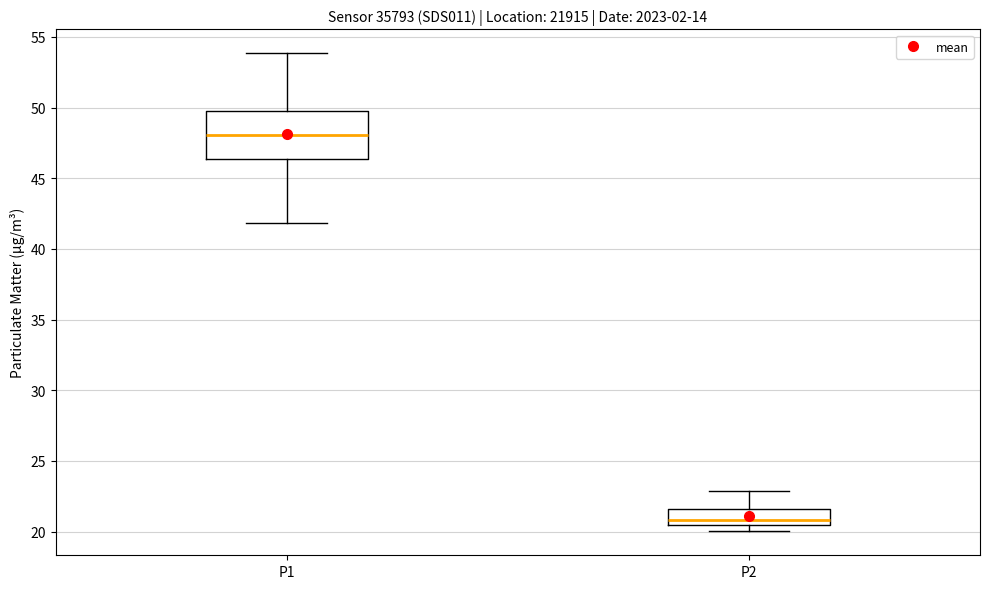

Comparing the boxes themselves (not the whiskers), which one is the tallest?

P1